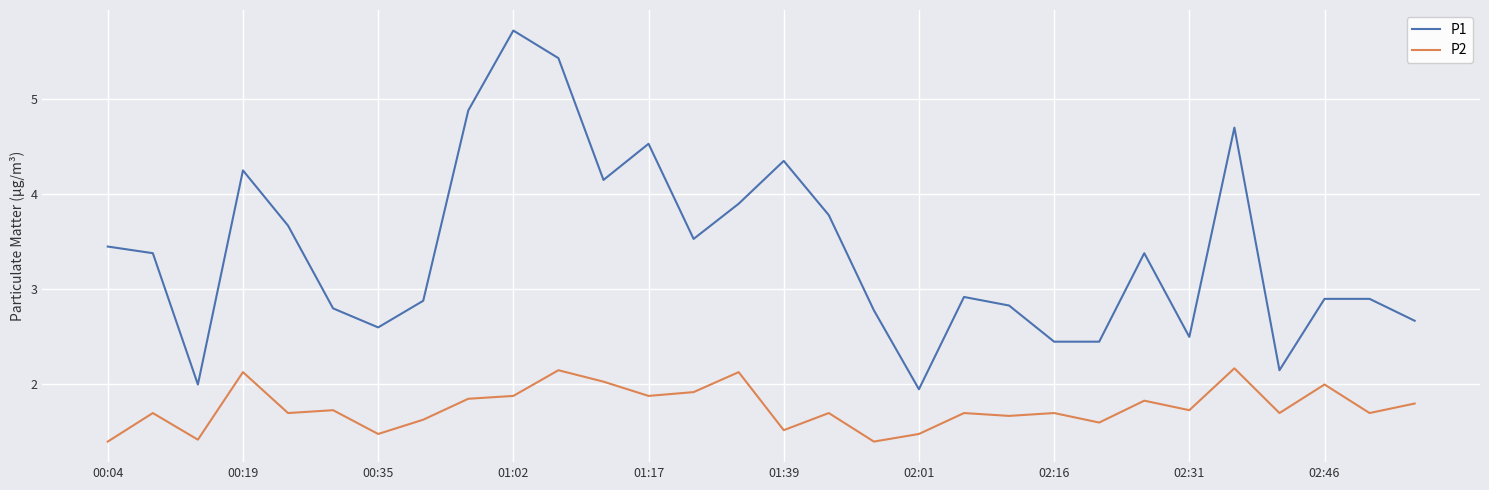

Which series has the largest range (max minus min)?

P1